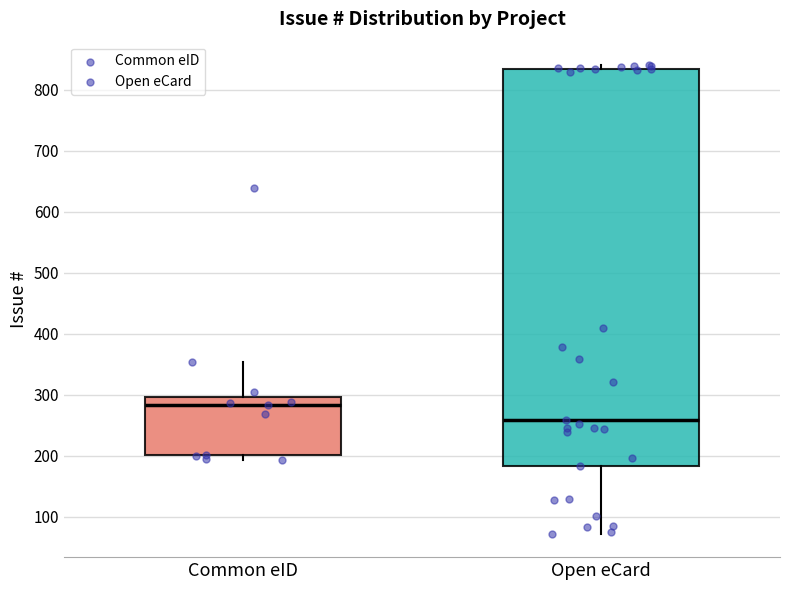

Comparing the boxes themselves (not the whiskers), which one is the tallest?

Open eCard